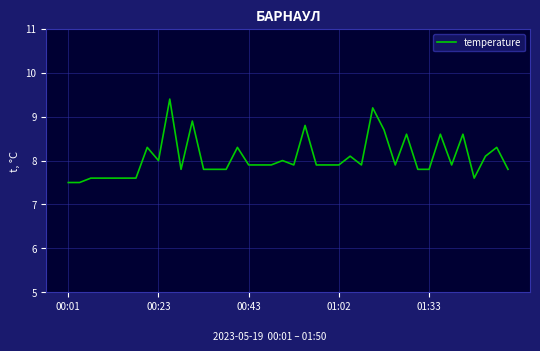

What is the minimum value shown in the chart?

7.5